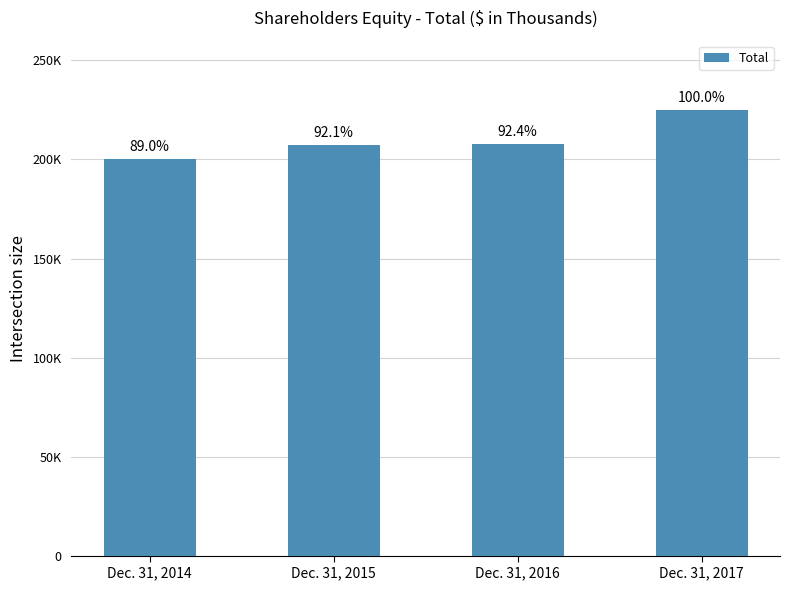

Reading left to right, what are all the values shown in this chart?

Dec. 31, 2014=200432	Dec. 31, 2015=207378	Dec. 31, 2016=208035	Dec. 31, 2017=225088